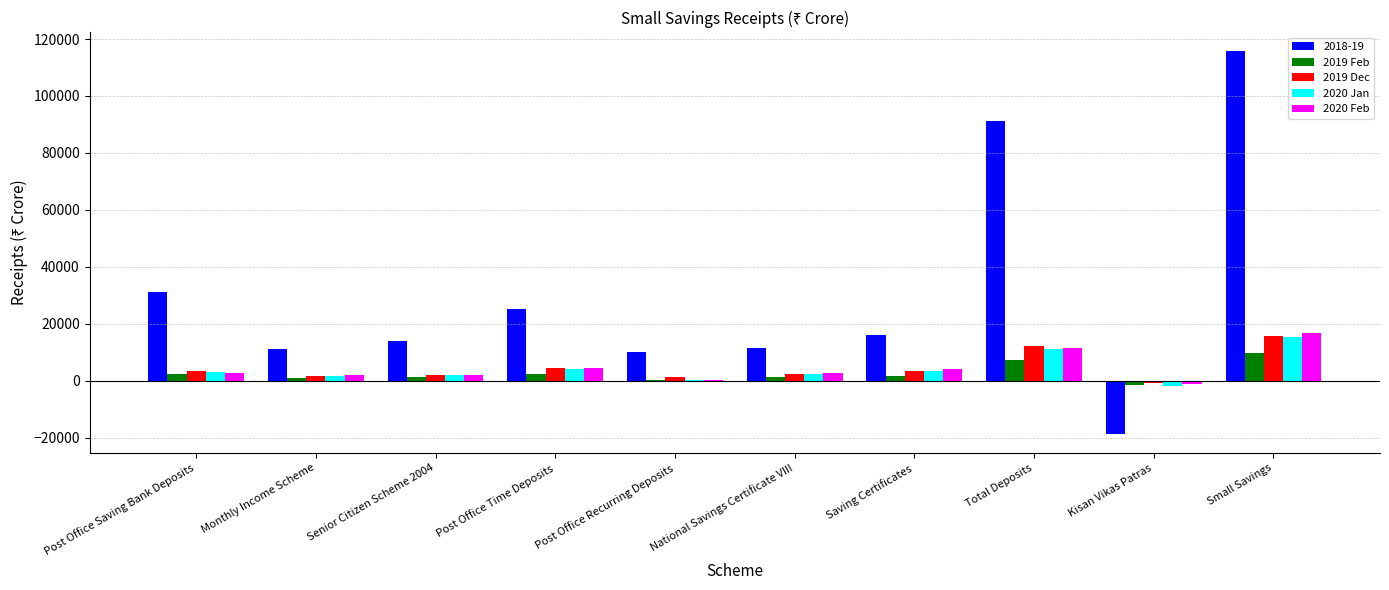

What value does the 2019 Dec series have at Senior Citizen Scheme 2004?

2070